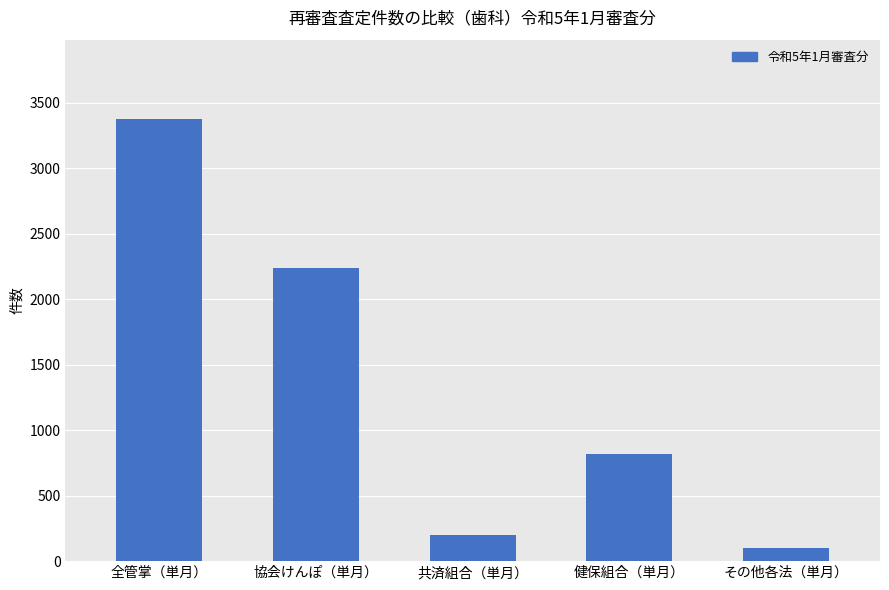

At which label does the data first exceed 822?

全管掌（単月）